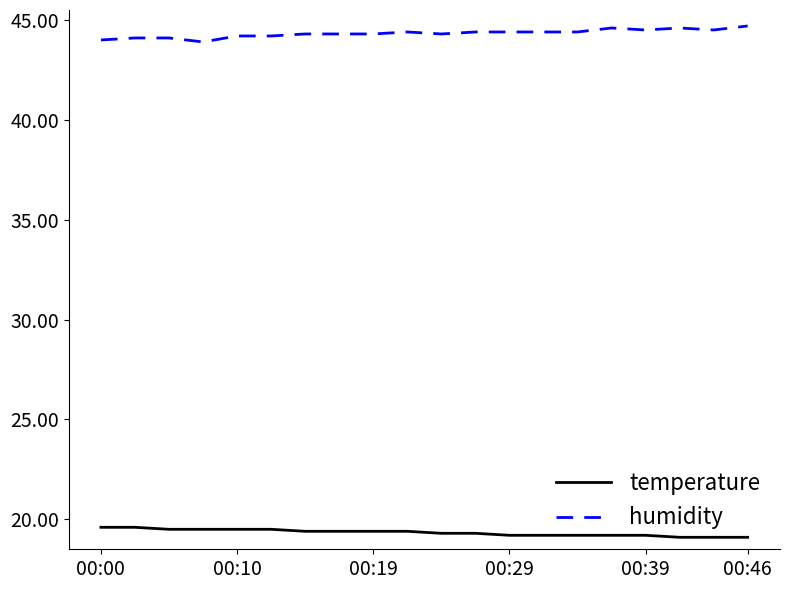

True or false: temperature and humidity cross at least once.

False